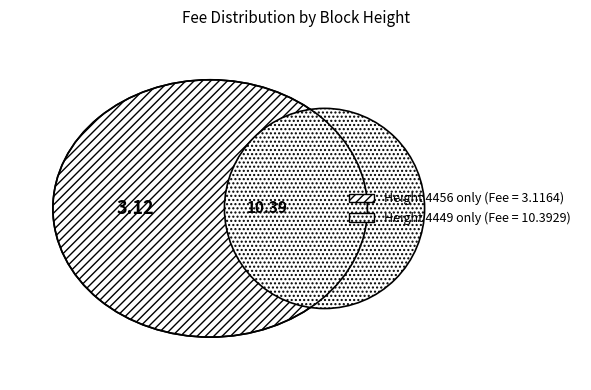

What is the majority slice?

4449